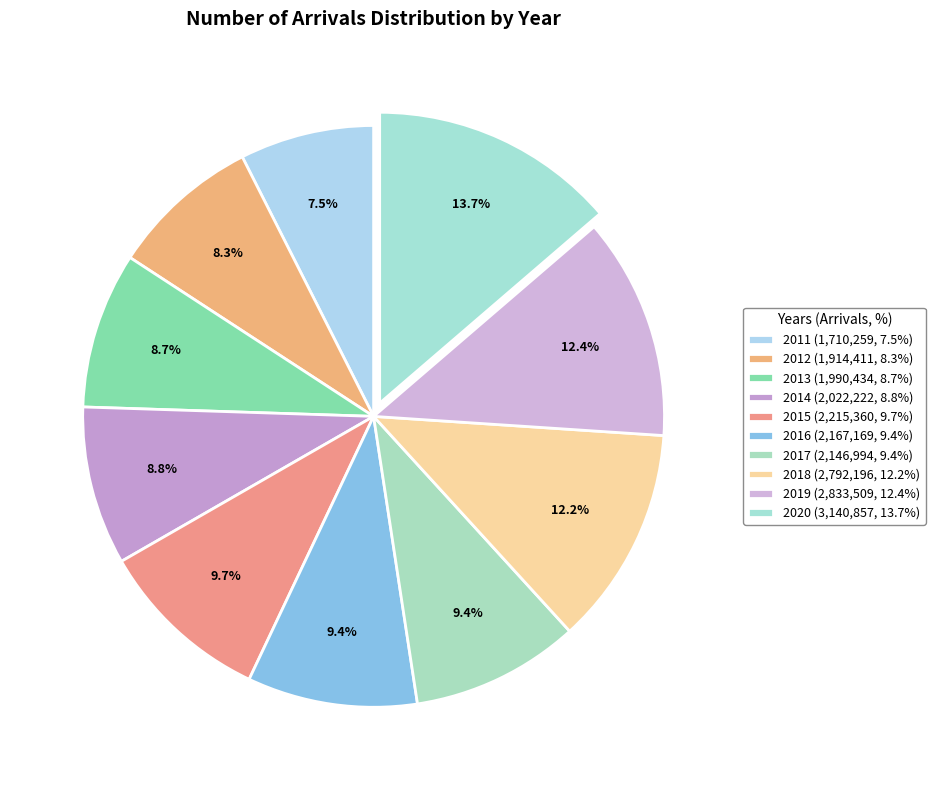

Between 2018 and 2020, which is larger?

2020